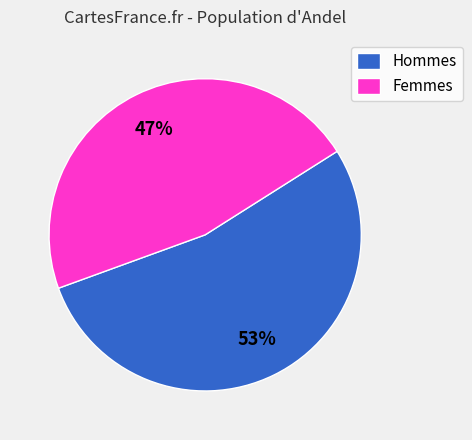

True or false: Femmes accounts for 47% of the total.

True